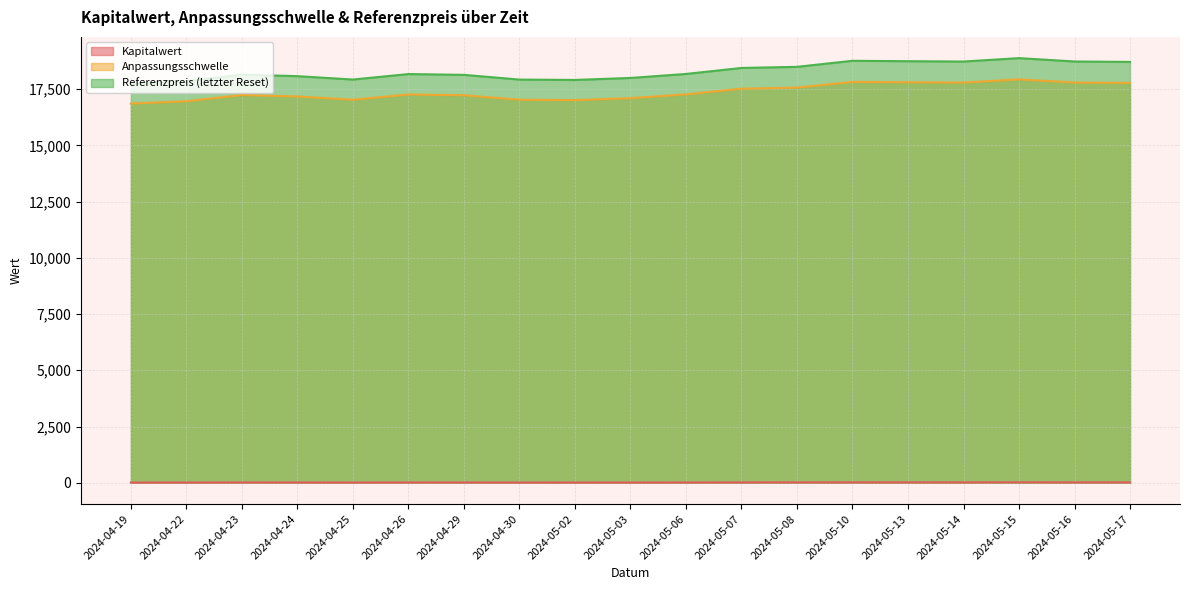

Where is the first local maximum for Referenzpreis (letzter Reset)?

2024-04-23